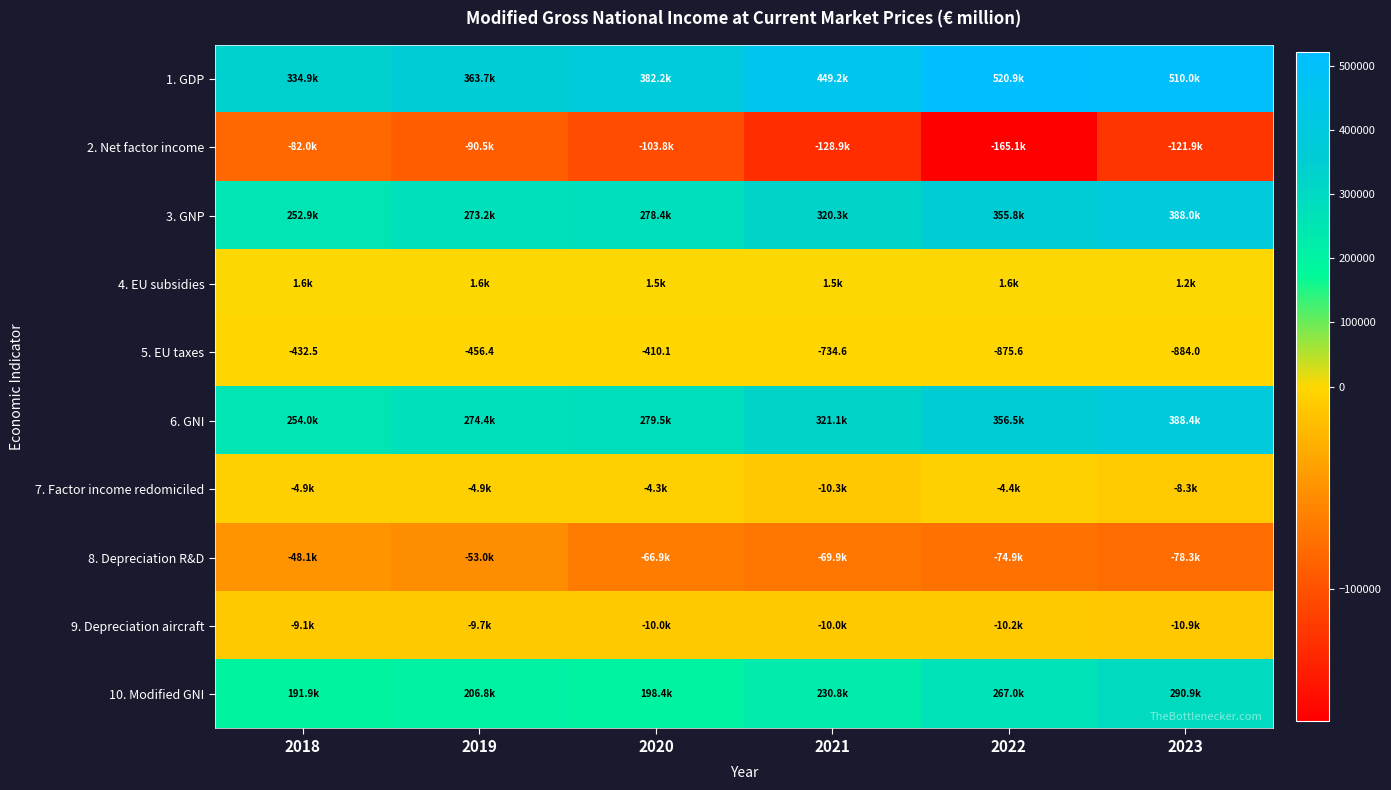

What is the total value across all series at 2020?

954696.3